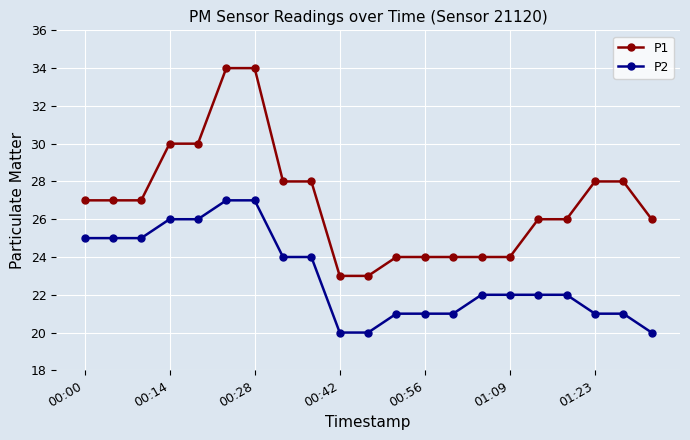

How many data points in P1 are less than 27?

10